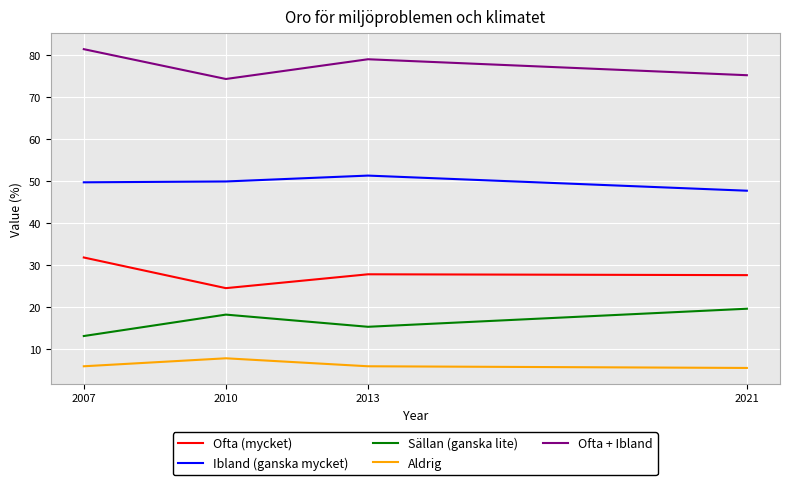

What is the spread (max minus min) of values at 2010?

66.5